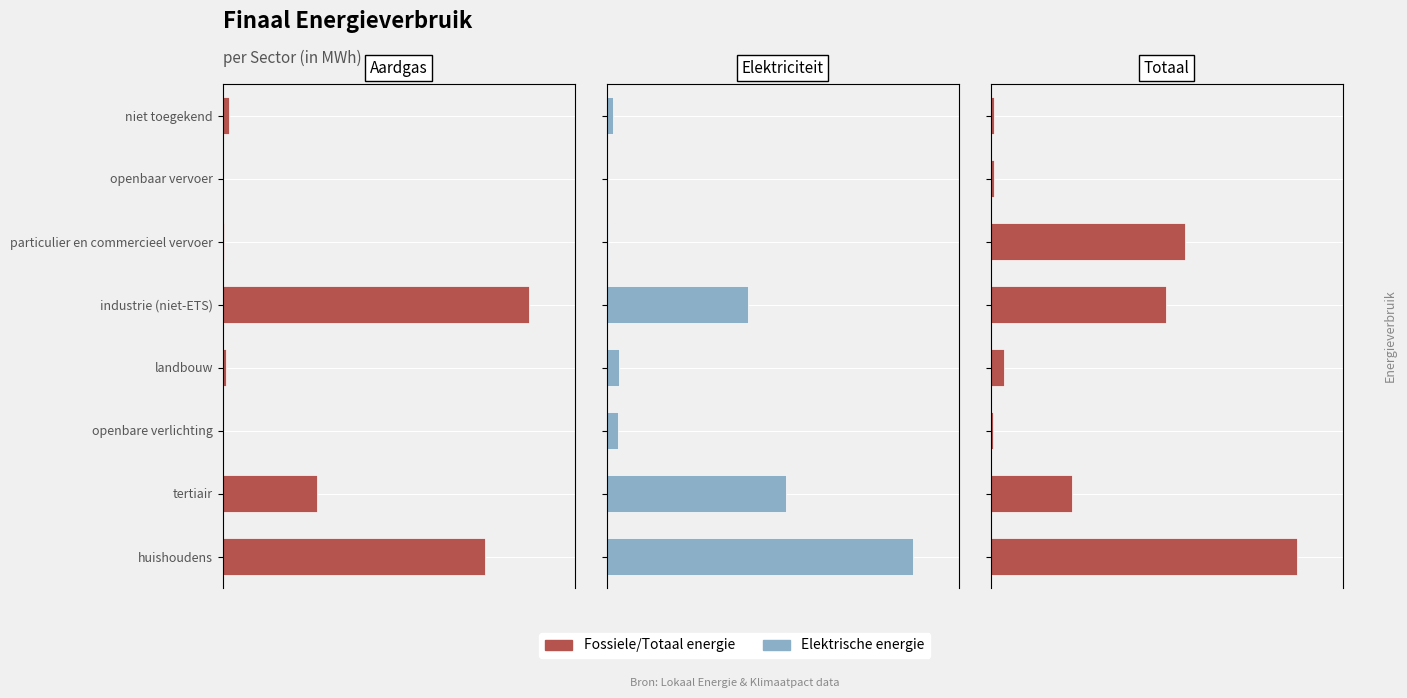

How many bars are there in total?

24